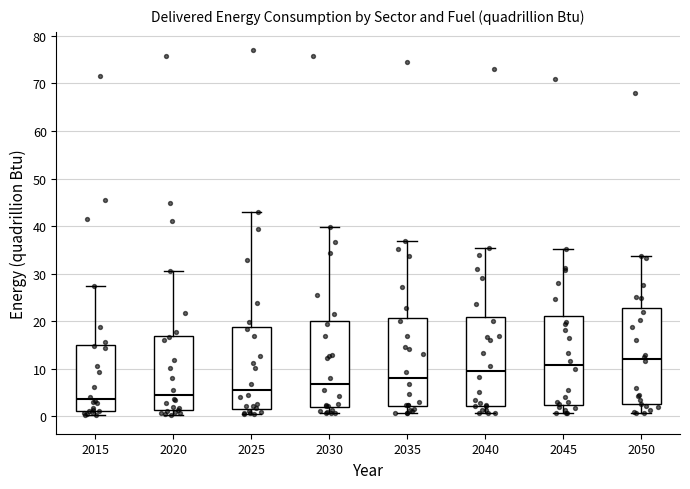

Reading left to right, transcribe this box plot: for each box, give where its median line is, the range the box spans, and where its two whiskers end, as read against the y-axis. The values are not printed on the chart, so give them approximately, as read against the axis.

2015: median 4, box 1 to 15, whiskers 0 to 27
2020: median 5, box 1 to 17, whiskers 0 to 31
2025: median 6, box 2 to 19, whiskers 1 to 43
2030: median 7, box 2 to 20, whiskers 1 to 40
2035: median 8, box 2 to 21, whiskers 1 to 37
2040: median 9, box 2 to 21, whiskers 1 to 35
2045: median 11, box 2 to 21, whiskers 1 to 35
2050: median 12, box 3 to 23, whiskers 1 to 34